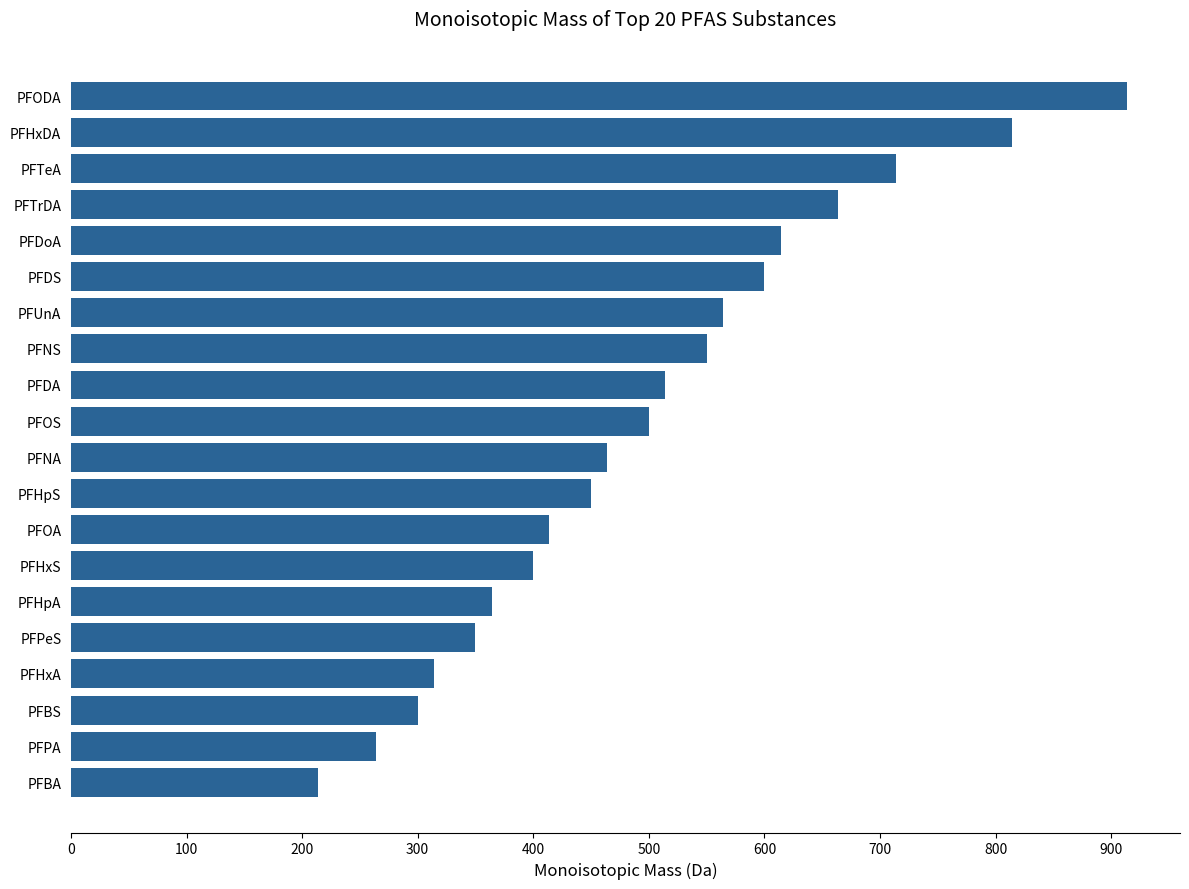

The chart shows a value of 461.8 at PFPA. True or false?

False